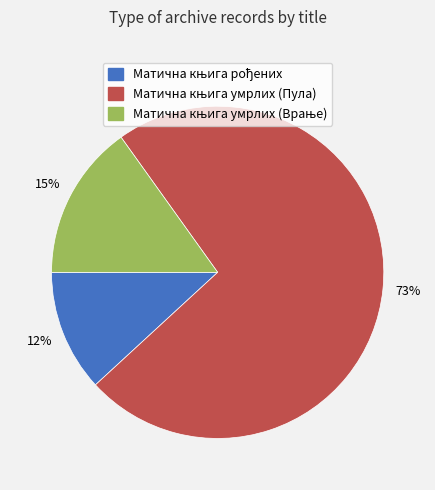

Is there any slice that represents more than half of the pie?

Yes